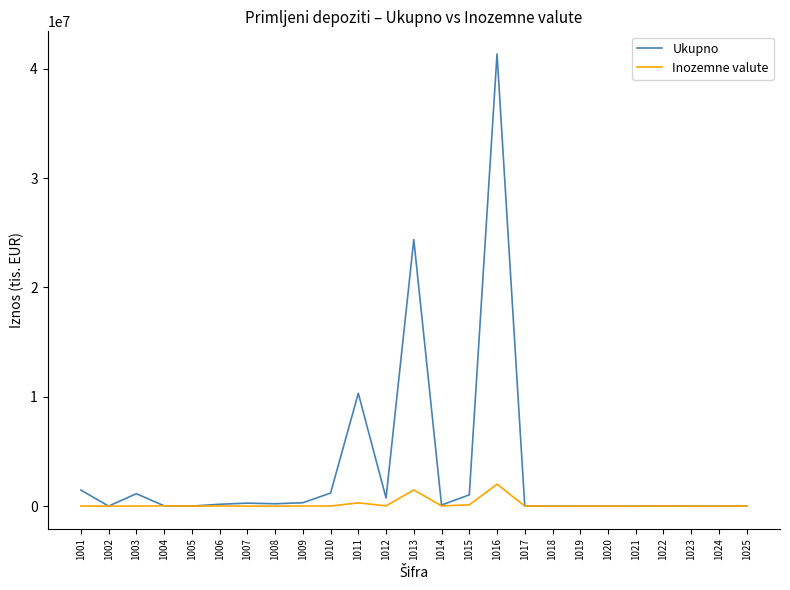

Which series has the largest total across all categories?

Ukupno